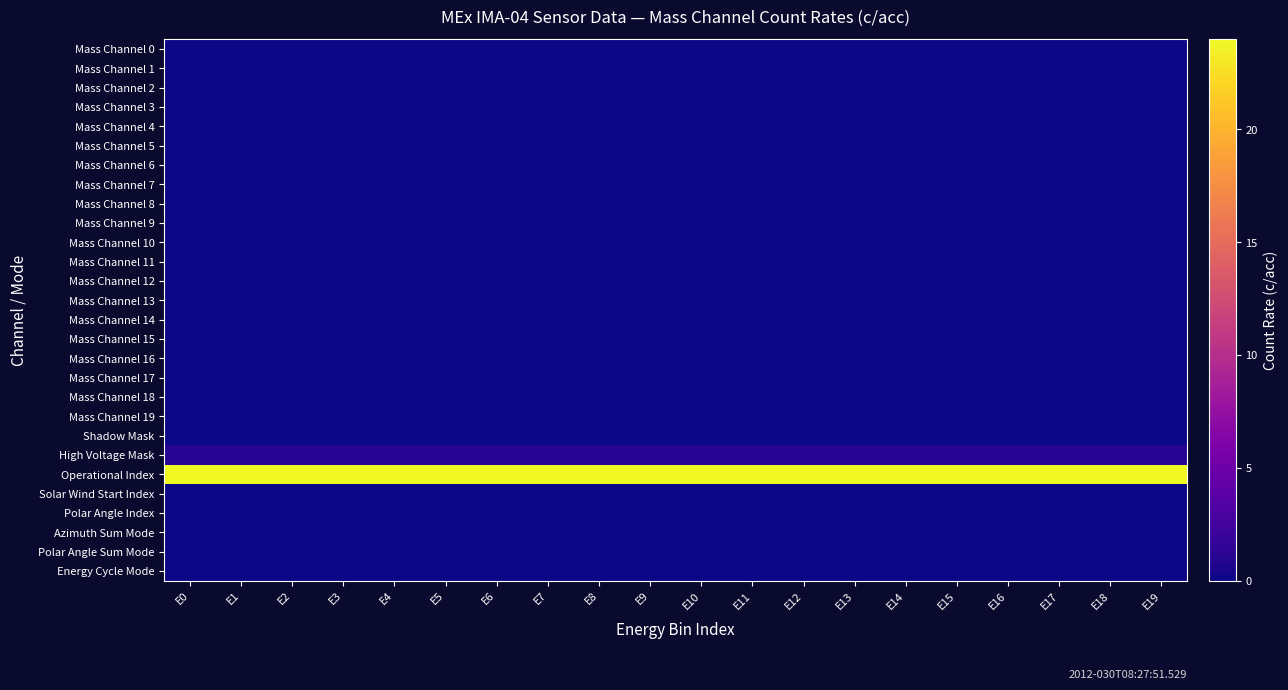

How many data points does each series have?

20